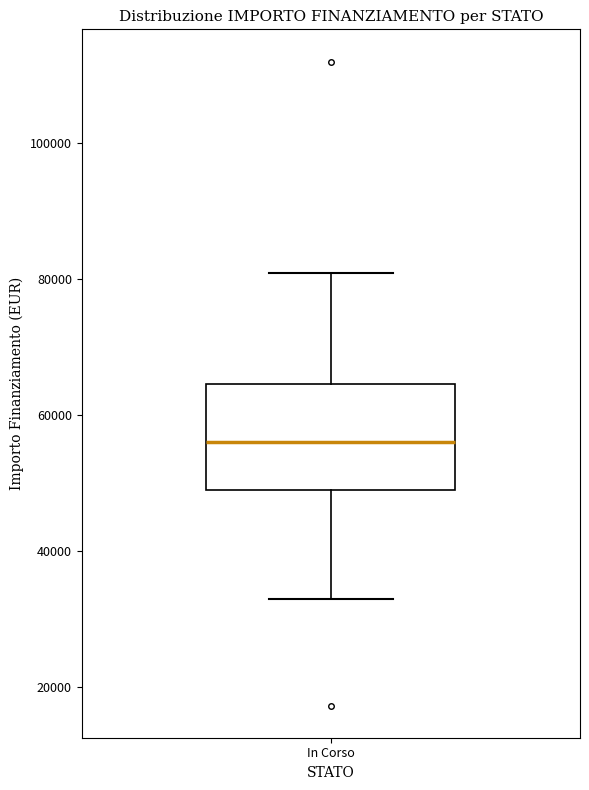

Transcribe this box plot: give where the median line is, the range the box spans, and where the two whiskers end, as read against the y-axis. The values are not printed on the chart, so give them approximately, as read against the axis.

median 56000, box 50000 to 64000, whiskers 32000 to 80000